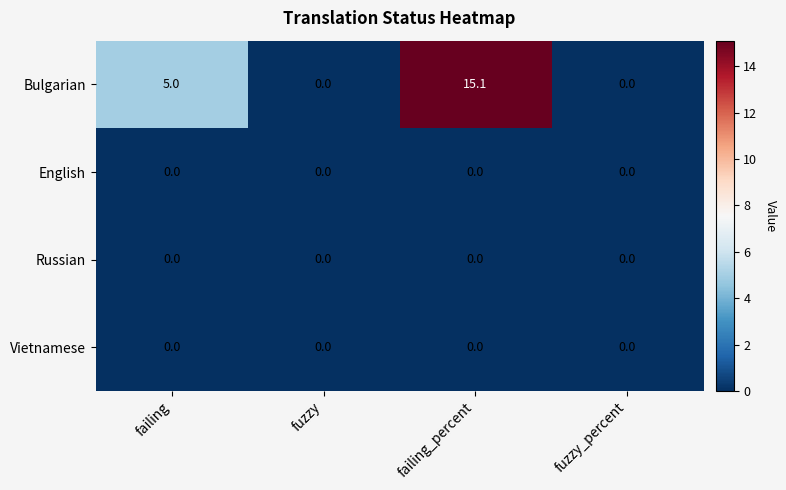

Which series has the largest total across all categories?

Bulgarian